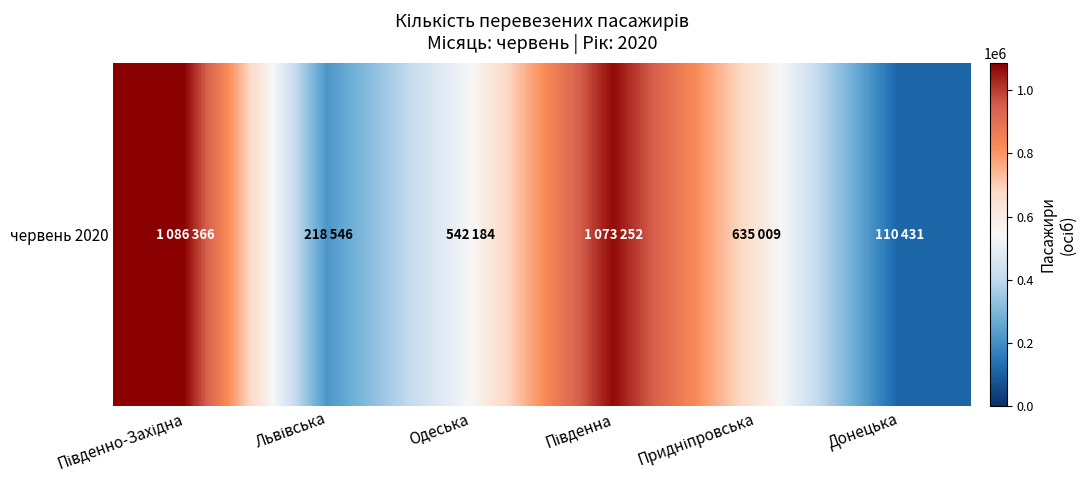

What value does the data have at Південно-Західна, to the nearest 100?

1086400